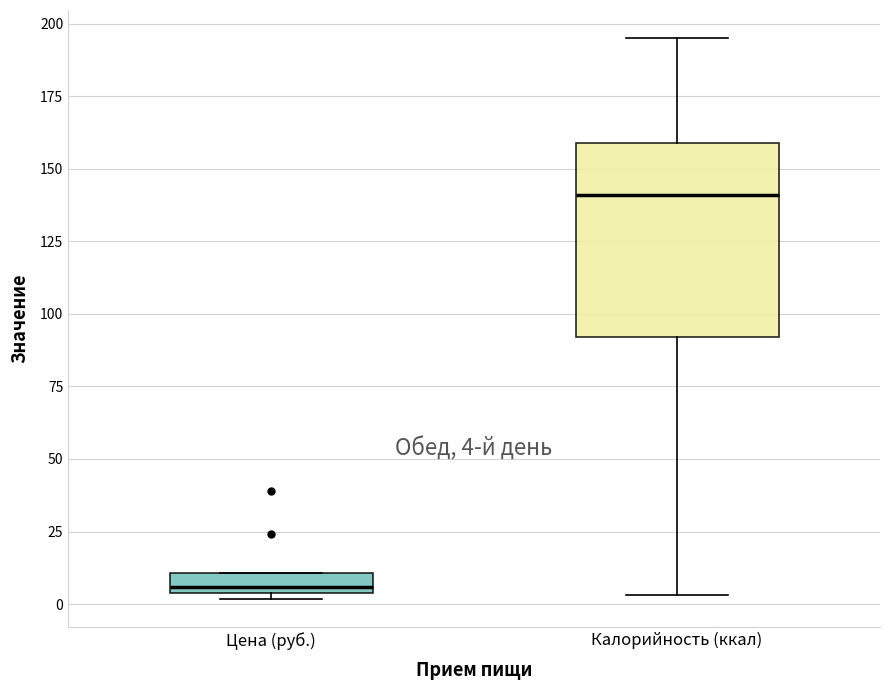

Which box has the highest median line?

Калорийность (ккал)